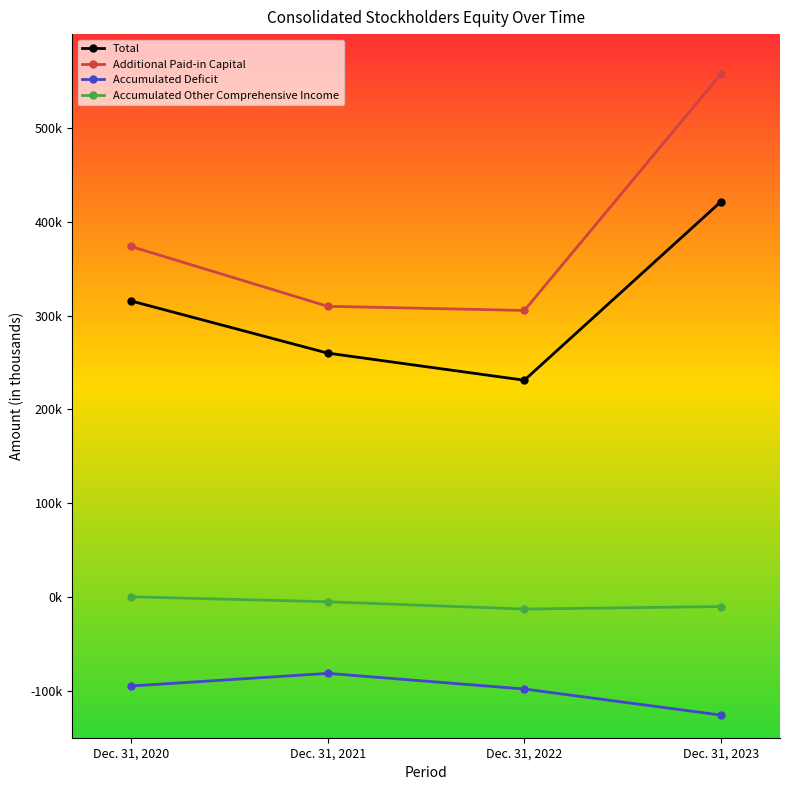

At which category is the sum across all series the highest?

Dec. 31, 2023